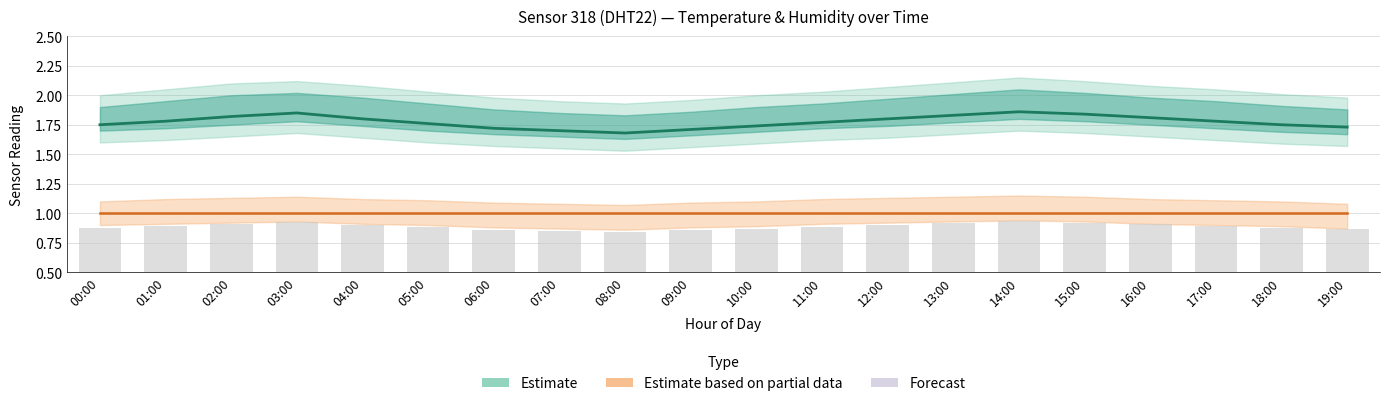

How many bars are there in total?

20